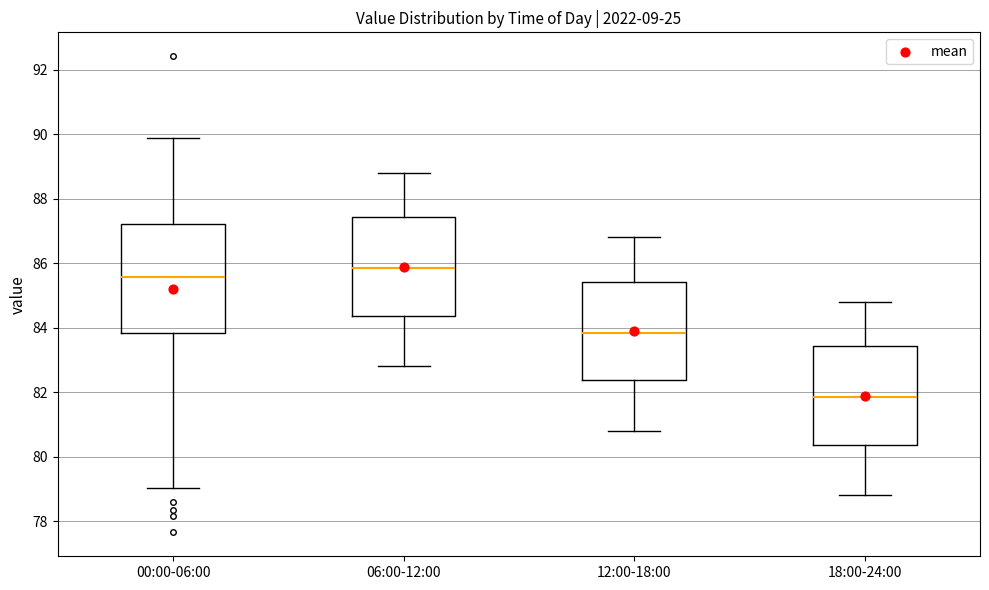

Reading left to right, transcribe this box plot: for each box, give where its median line is, the range the box spans, and where its two whiskers end, as read against the y-axis. The values are not printed on the chart, so give them approximately, as read against the axis.

00:00-06:00: median 85.6, box 83.8 to 87.2, whiskers 79.0 to 89.8
06:00-12:00: median 85.8, box 84.4 to 87.4, whiskers 82.8 to 88.8
12:00-18:00: median 83.8, box 82.4 to 85.4, whiskers 80.8 to 86.8
18:00-24:00: median 81.8, box 80.4 to 83.4, whiskers 78.8 to 84.8